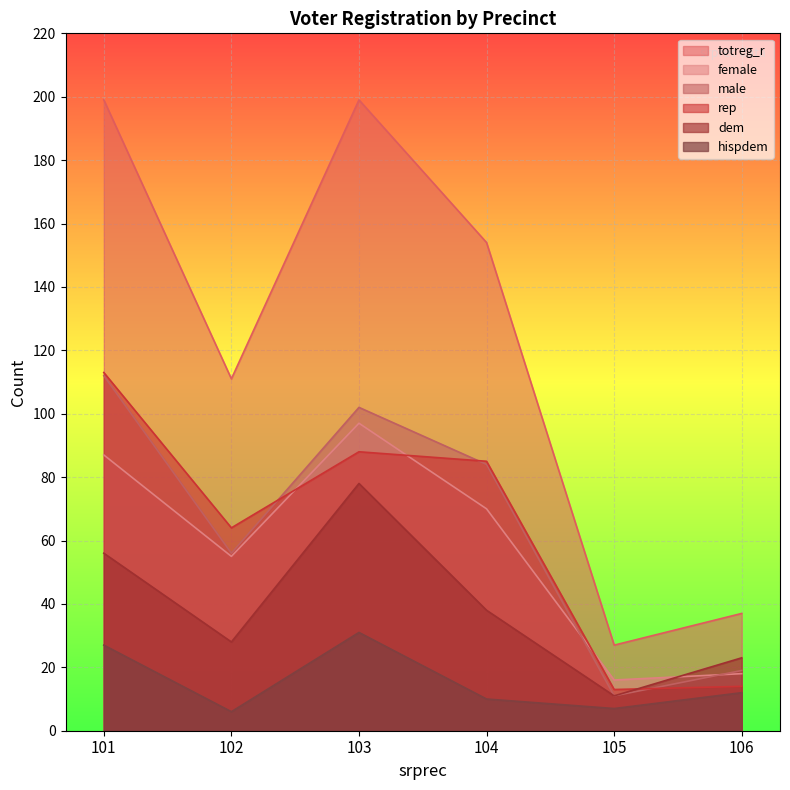

Which category has the lowest value in the male series?

105